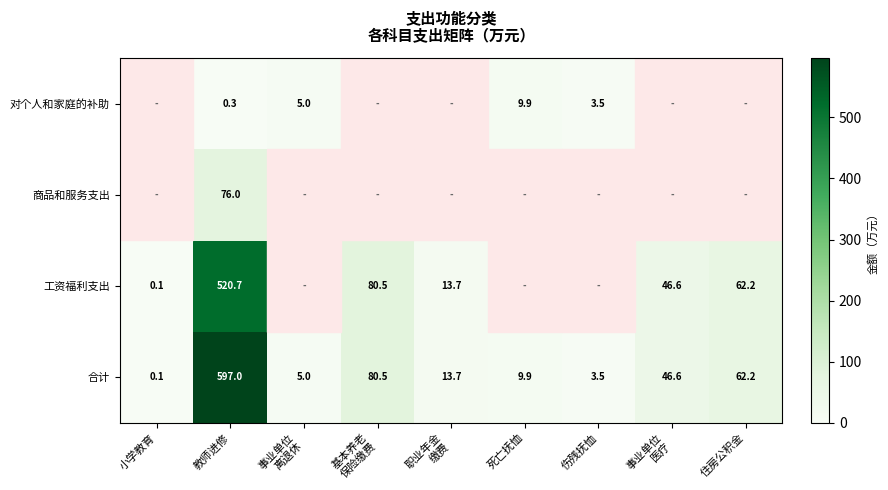

At which category is the sum across all series the highest?

教师进修